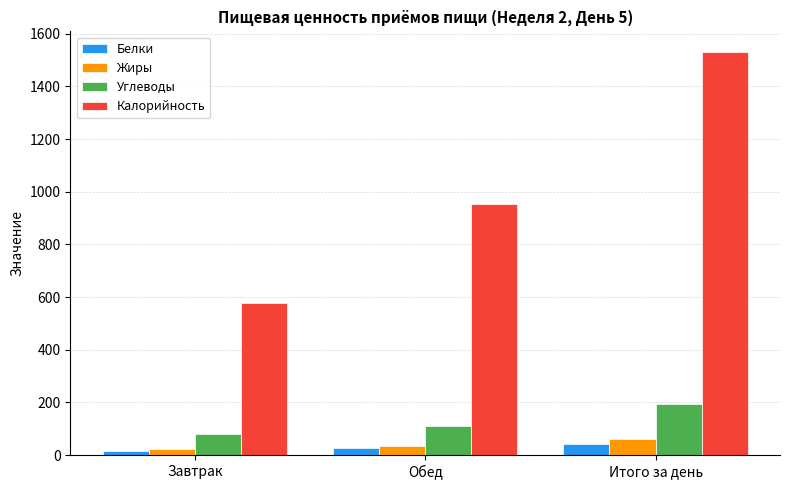

What is the average value of the Белки series?

28.1